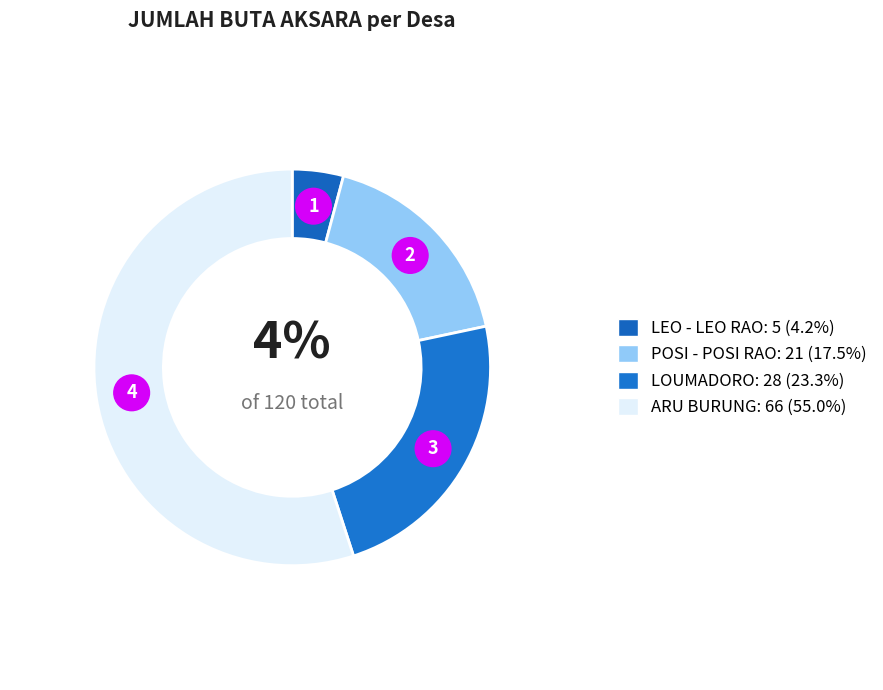

Count the number of slices in the pie.

4